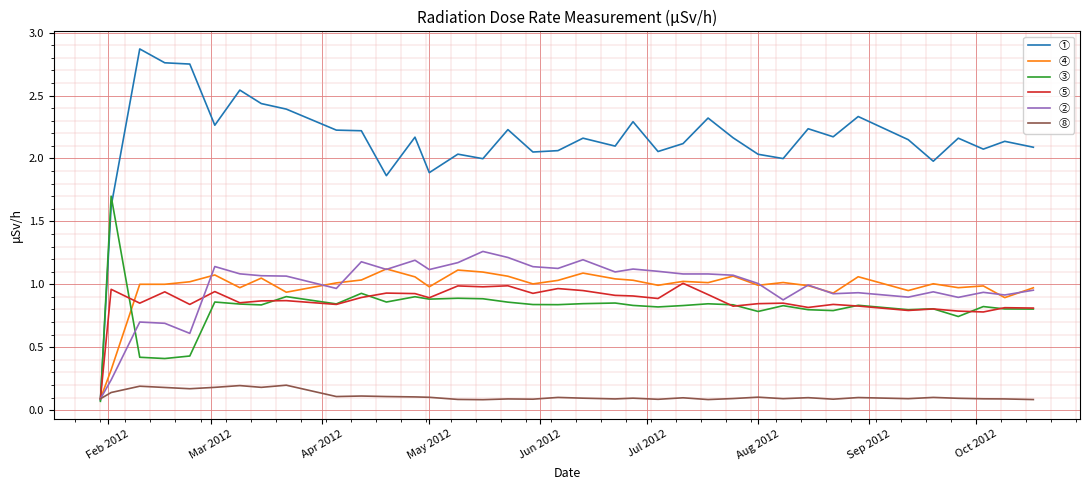

Which series has the largest range (max minus min)?

①